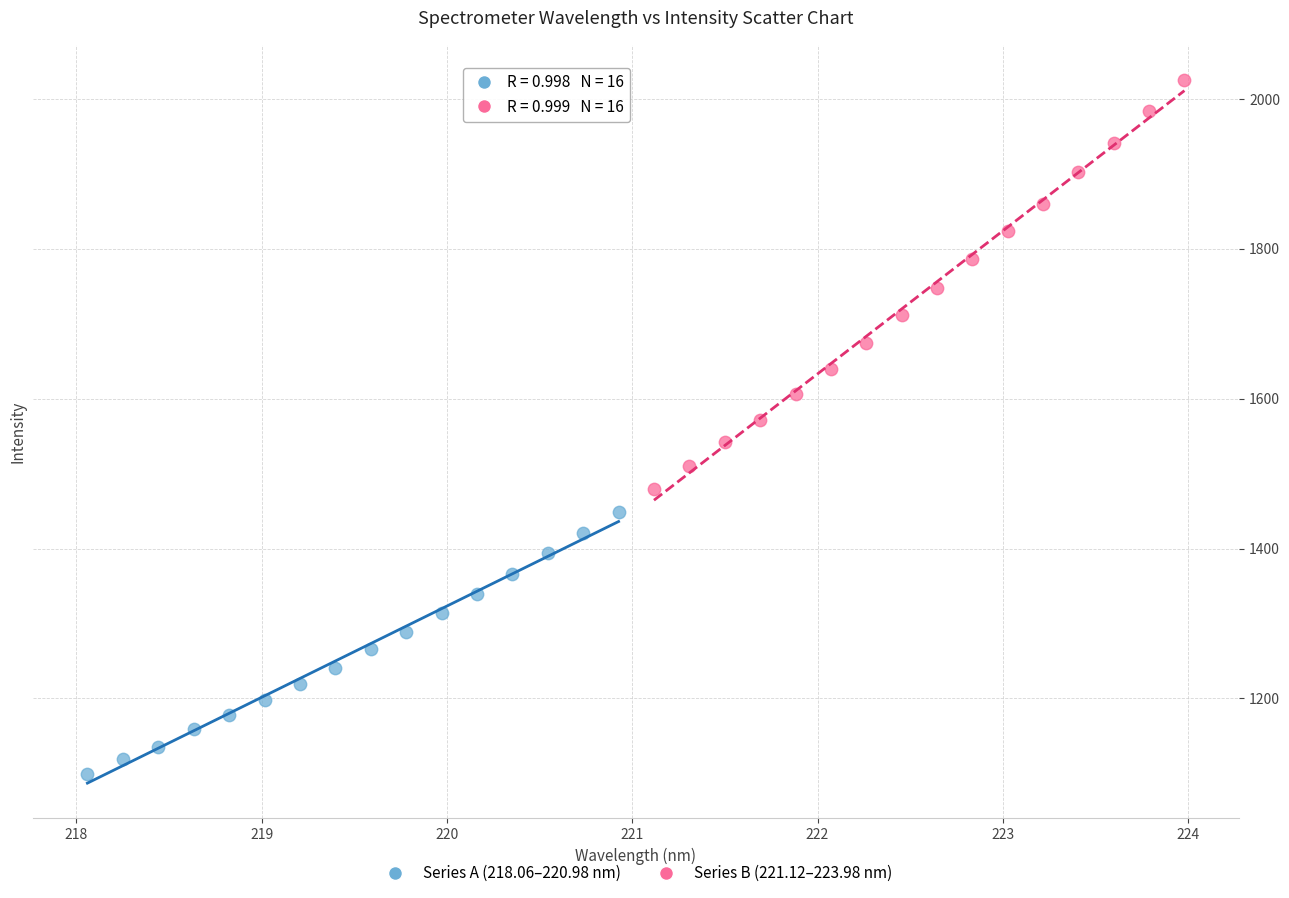

Which series has the widest spread of Y values?

Series B (221.12–223.98 nm)